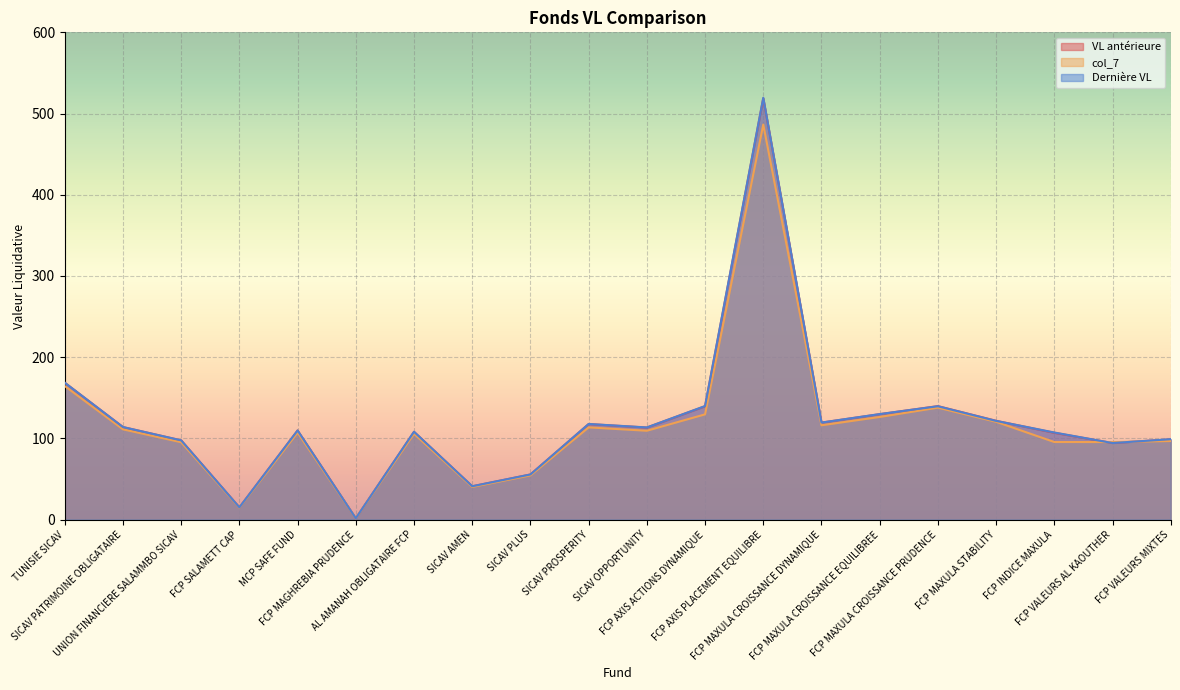

What is the difference between the maximum and minimum values in the VL antérieure series?

517.3